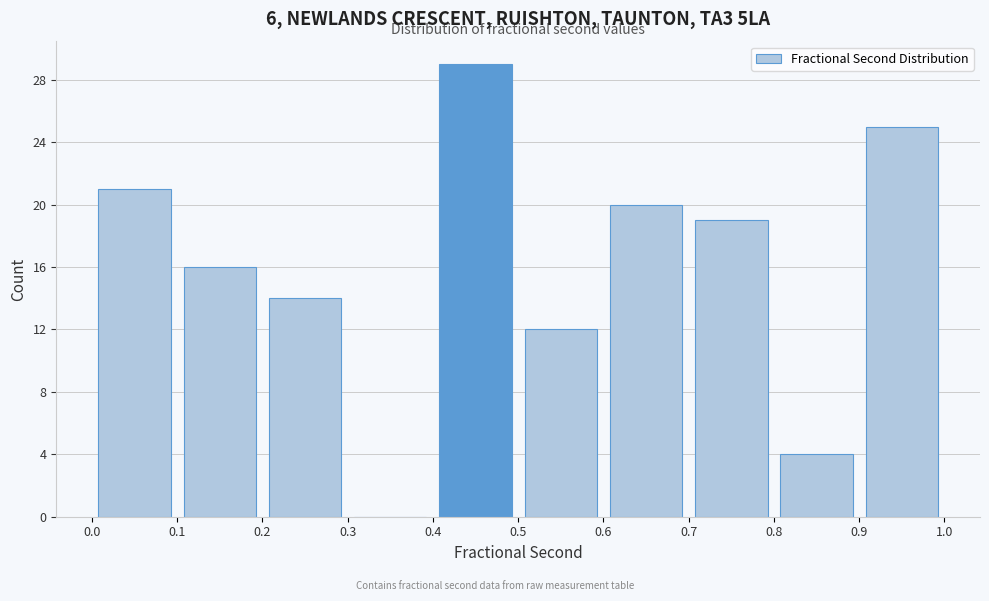

Reading left to right, list every bar in this chart as the range it spans on the x-axis followed by its height. The values are not printed on the chart, so give them approximately, as read against the axis.

0.0 to 0.1: 21
0.1 to 0.2: 16
0.2 to 0.3: 14
0.3 to 0.4: 0
0.4 to 0.5: 29
0.5 to 0.6: 12
0.6 to 0.7: 20
0.7 to 0.8: 19
0.8 to 0.9: 4
0.9 to 1.0: 25